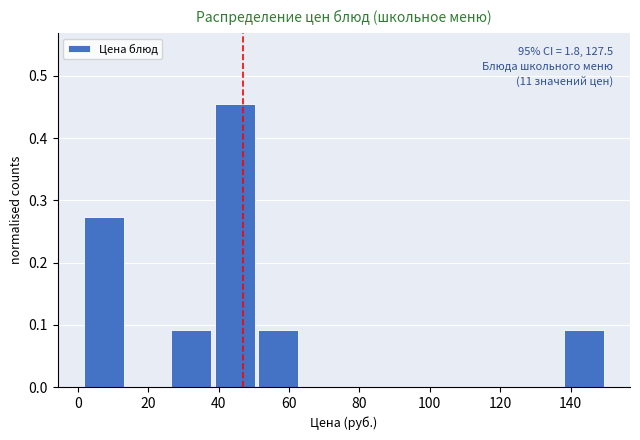

Over which range of the x-axis is the bar tallest?

38.4 to 50.8